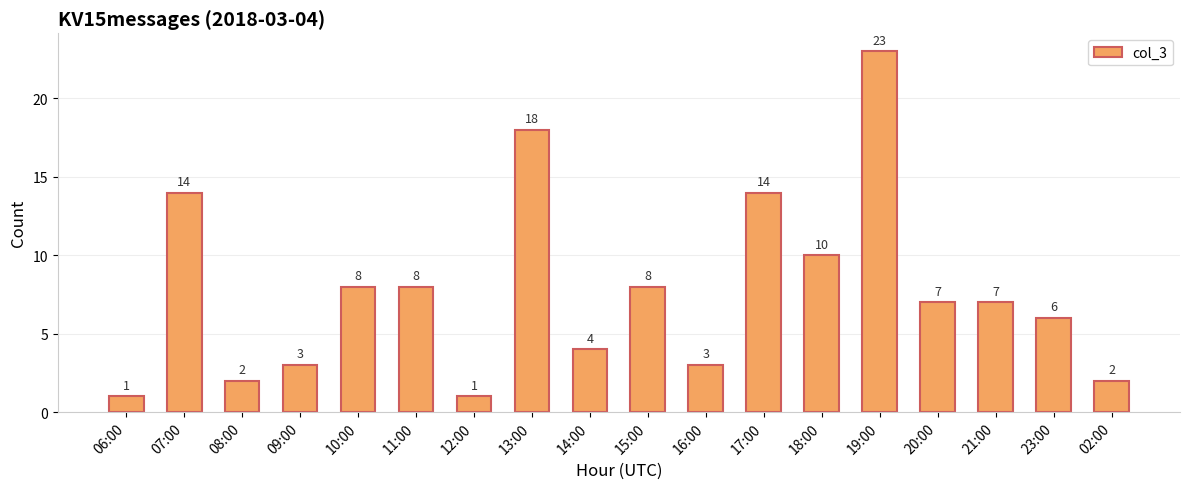

What is the maximum value shown in the chart?

23